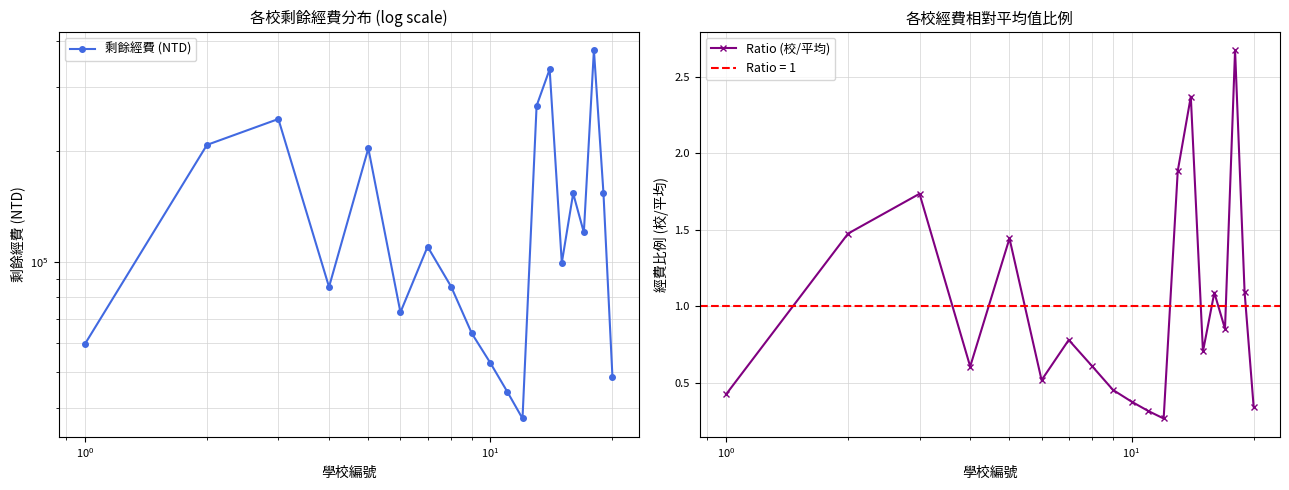

What is the value of the 剩餘經費 (NTD) point at the 18th from the left?

377859.0